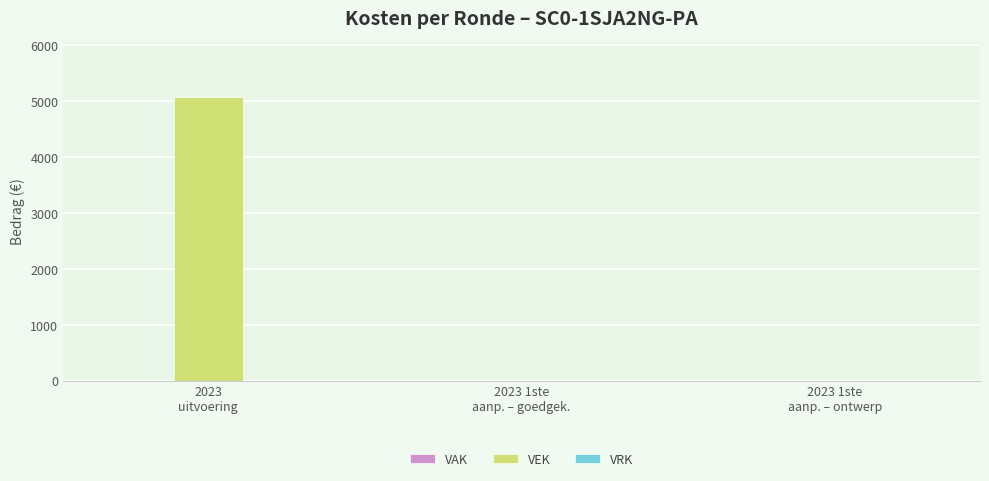

How many distinct data groups are displayed?

1